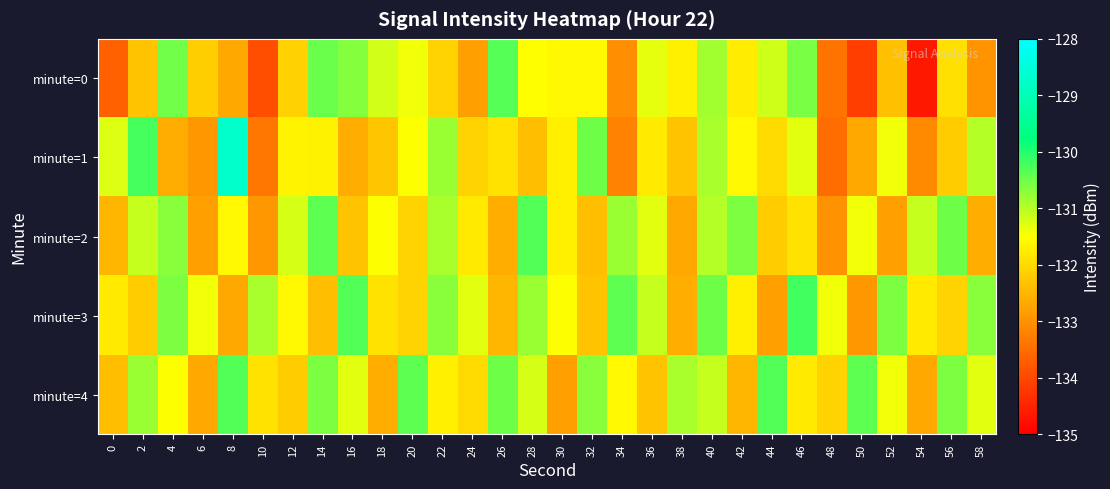

Which category has the highest value across all series?

8